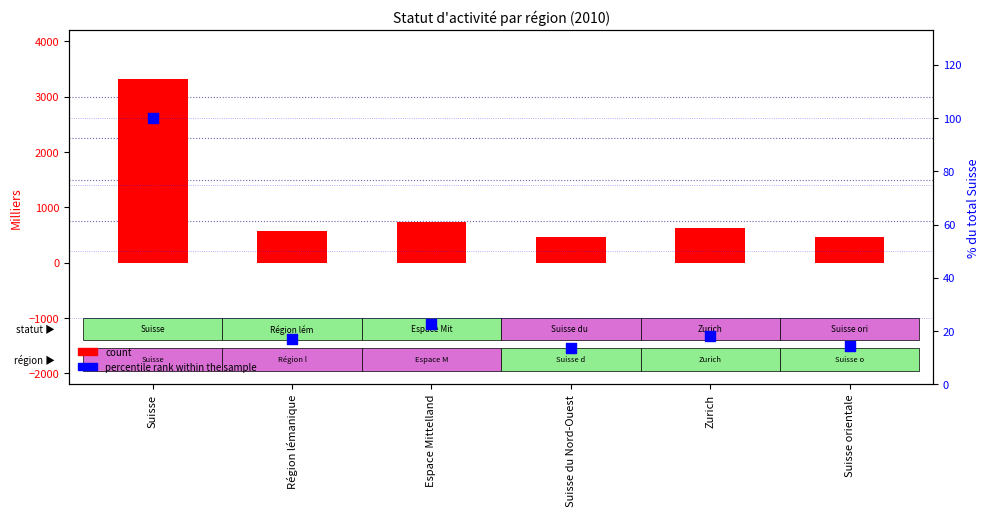

What are all the series names shown in the legend?

count, percentile rank within the sample